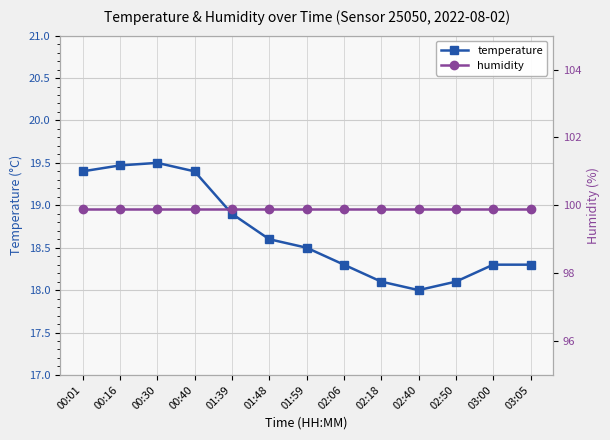

Which series has the largest total across all categories?

humidity